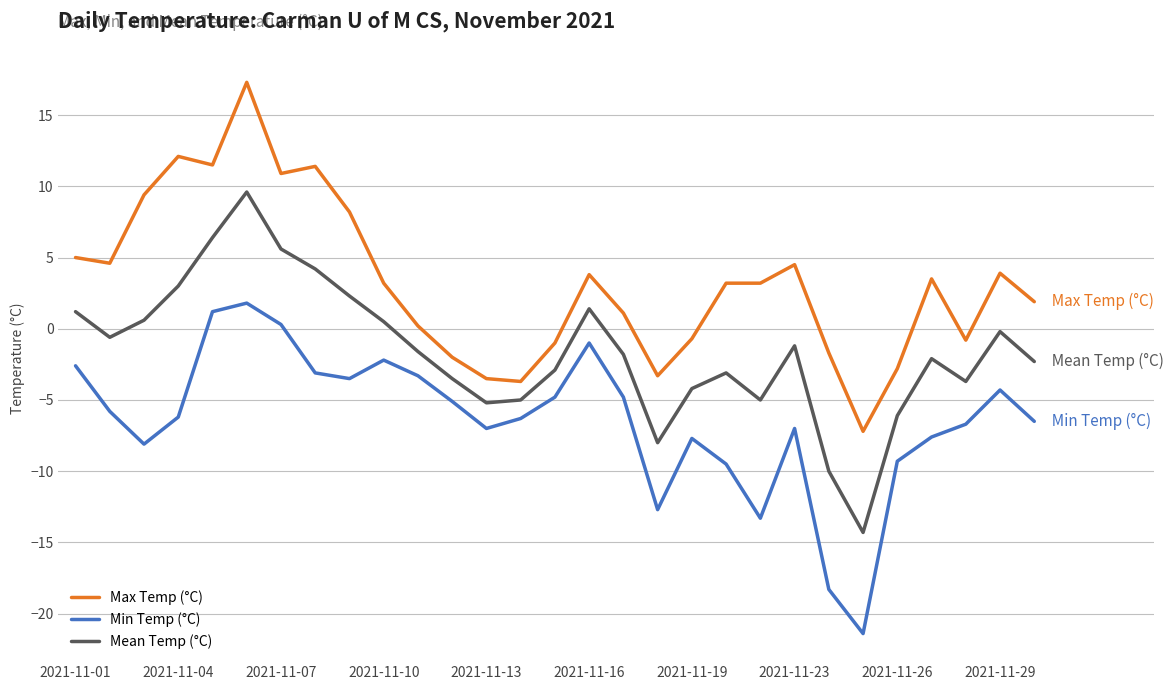

Which series has the widest spread of values?

Max Temp (°C)